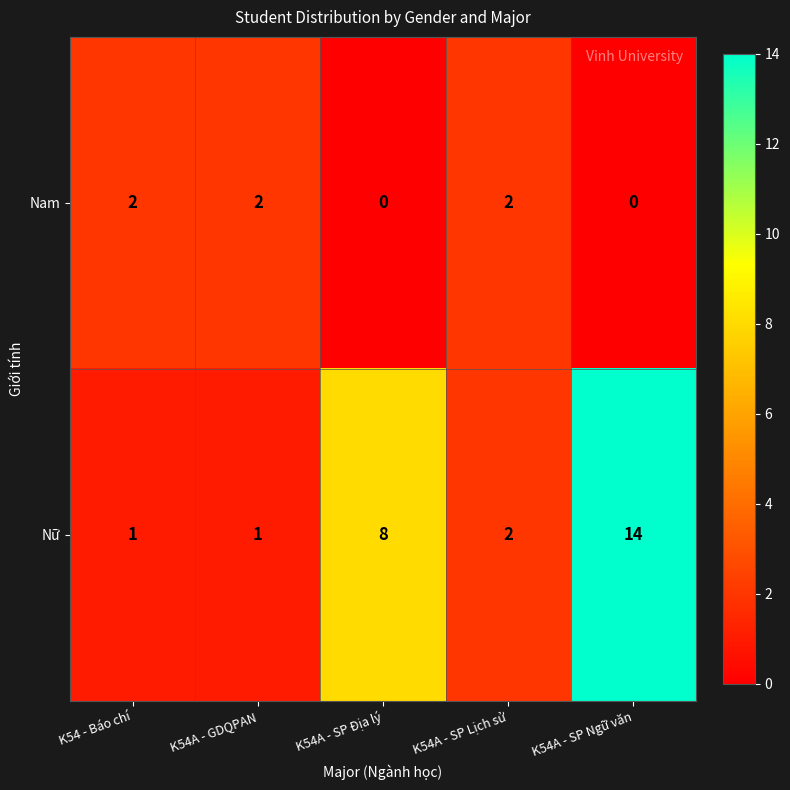

Between K54A - GDQPAN and K54A - SP Địa lý, which series saw the biggest shift?

Nữ